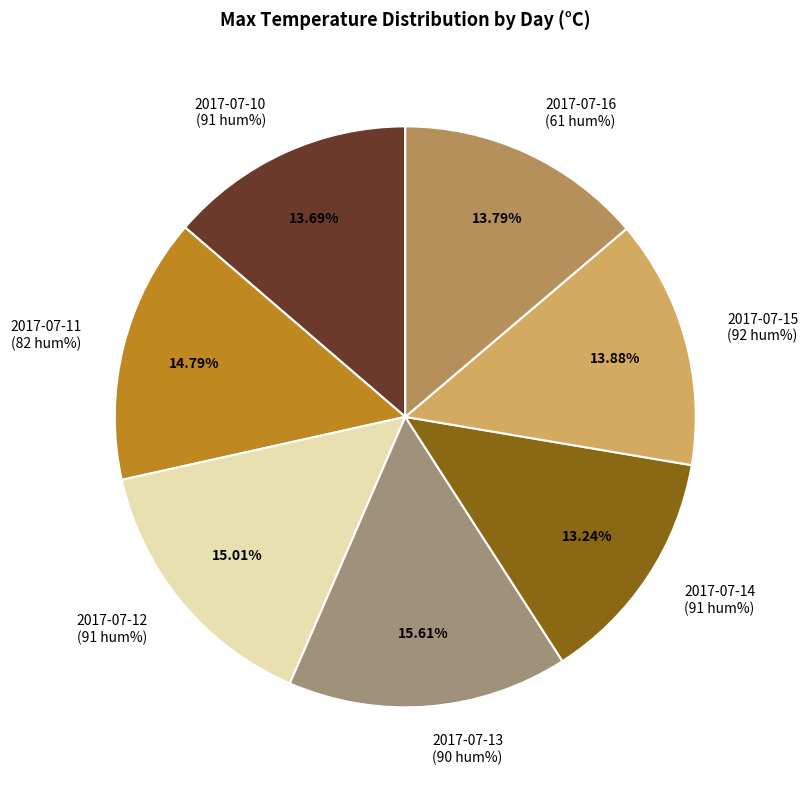

The 2017-07-13 slice represents 27% of the pie. True or false?

False